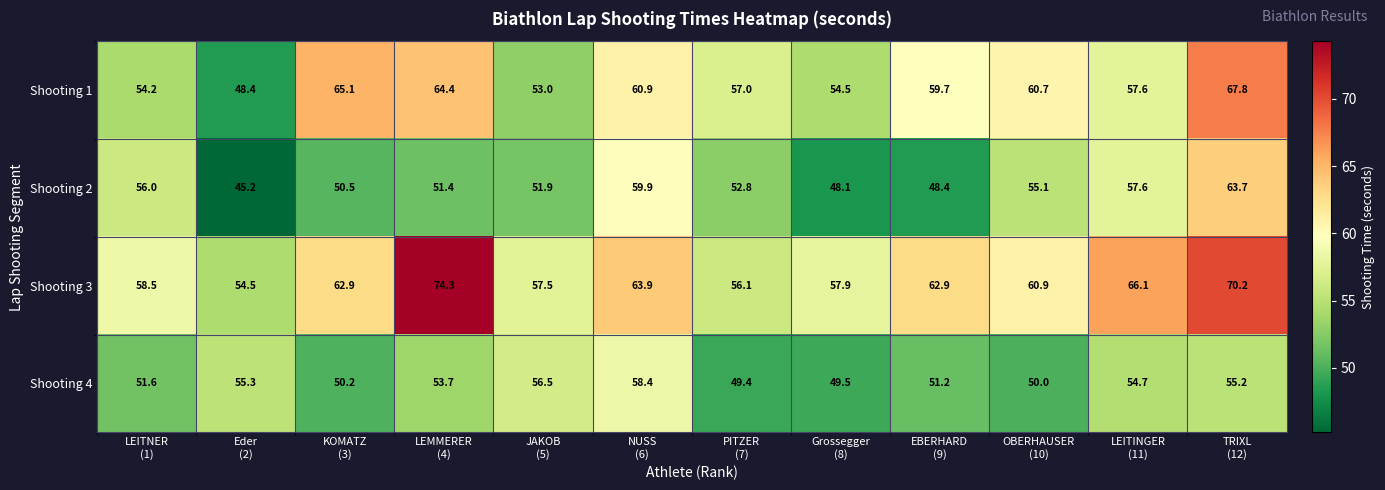

At how many categories does at least one series exceed 65?

4